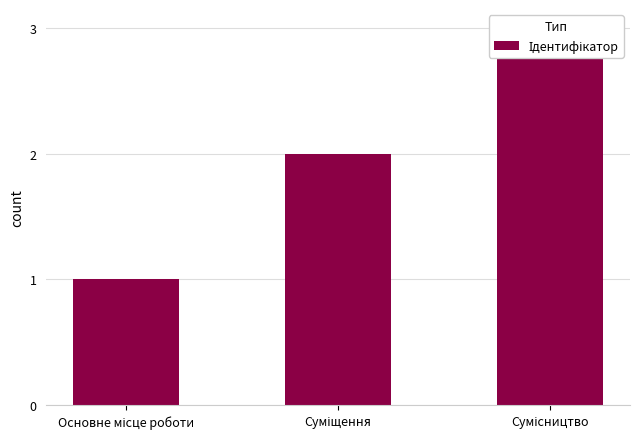

How many values exceed 2?

1